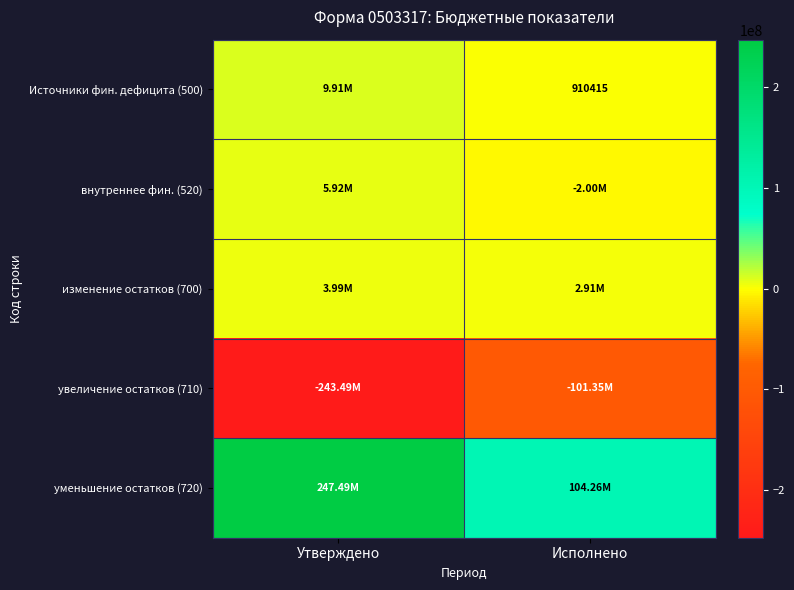

What is the maximum value shown in the chart?

247486086.8